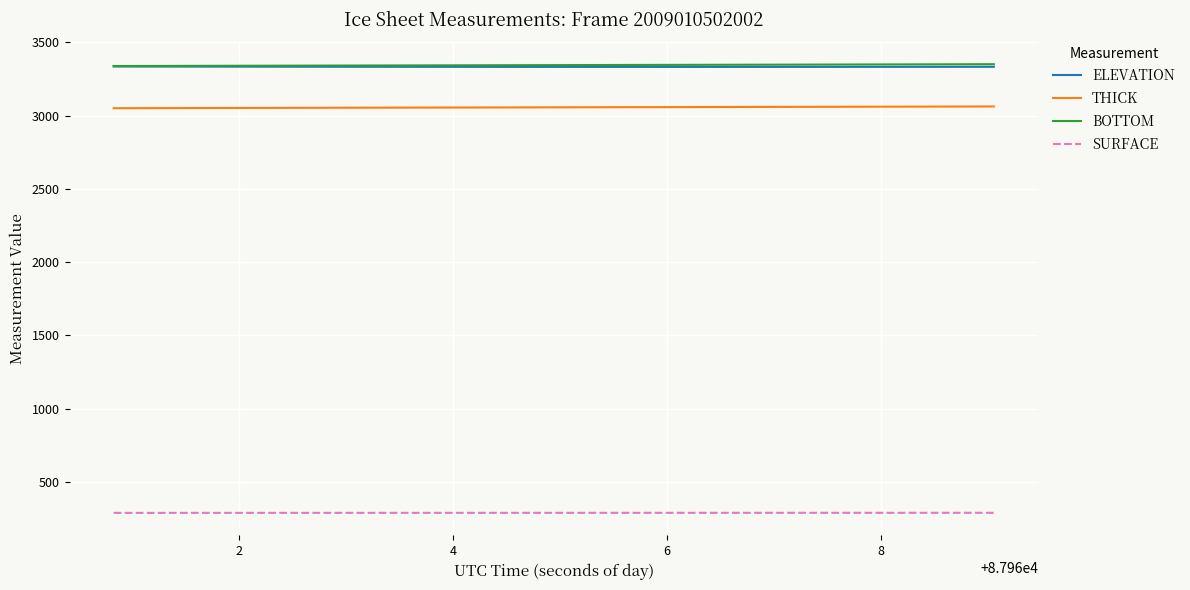

What is the minimum value shown in the chart?

287.9